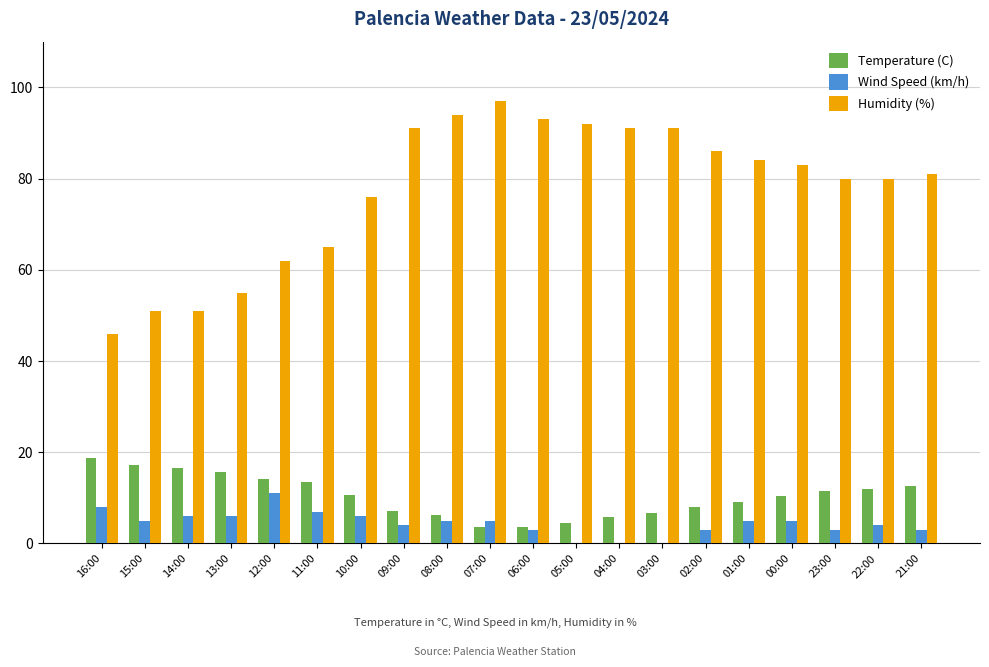

What is the sum of the Humidity (%) values at 07:00 and 16:00?

143.0